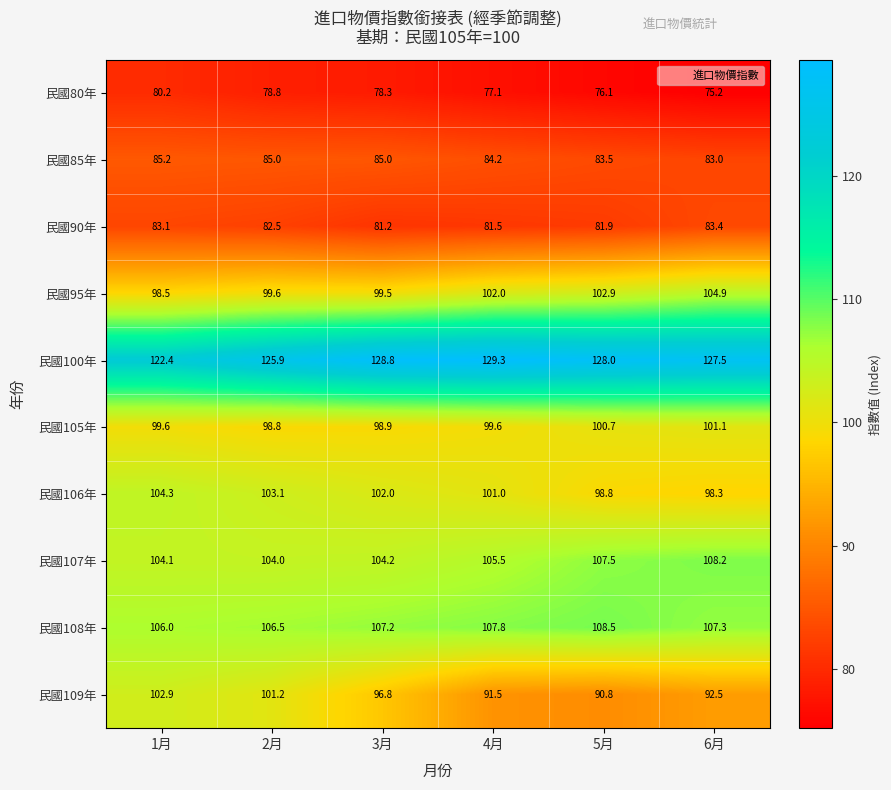

Is it true that 民國109年 equals 96.8 at 3月?

True